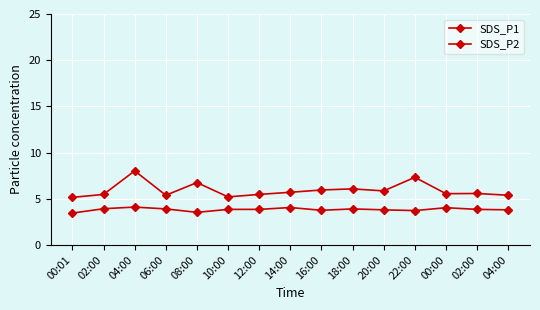

Reading left to right, what are all the values shown in this chart?

SDS_P1: 5.2	5.5	8.0	5.4	6.8	5.2	5.5	5.7	6.0	6.1	5.8	7.3	5.5	5.6	5.4
SDS_P2: 3.5	3.9	4.1	3.9	3.5	3.9	3.9	4.0	3.8	3.9	3.8	3.7	4.0	3.9	3.8